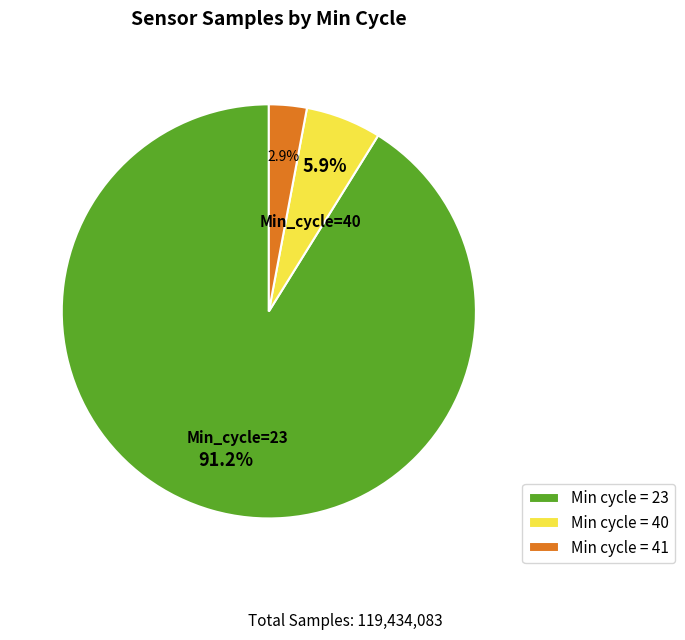

What is the majority slice?

Min cycle = 23